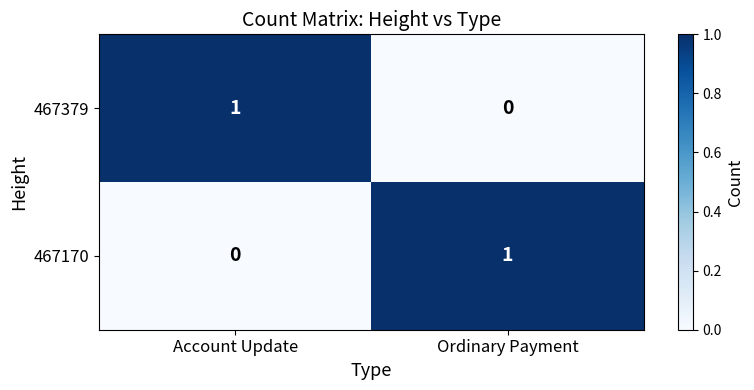

The 467170 series shows 0 at Account Update. True or false?

True